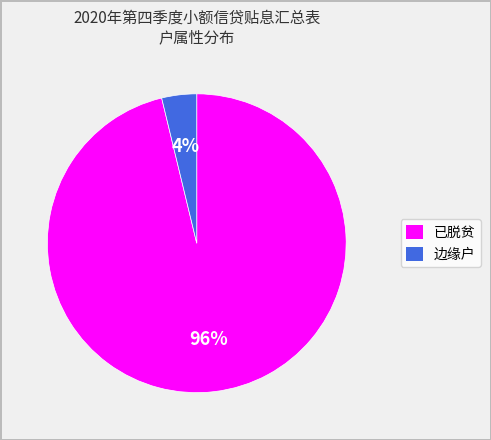

To the nearest percent, what portion does 边缘户 represent?

4%